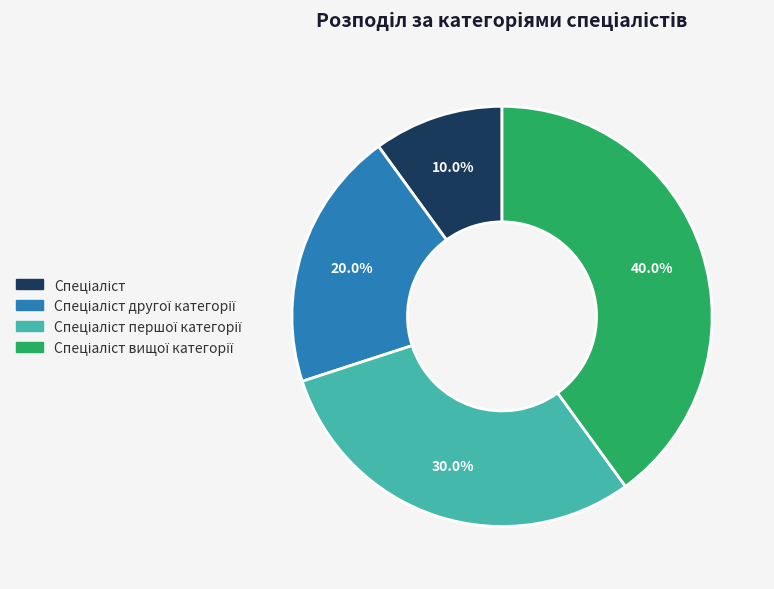

Is there any slice that represents more than half of the pie?

No